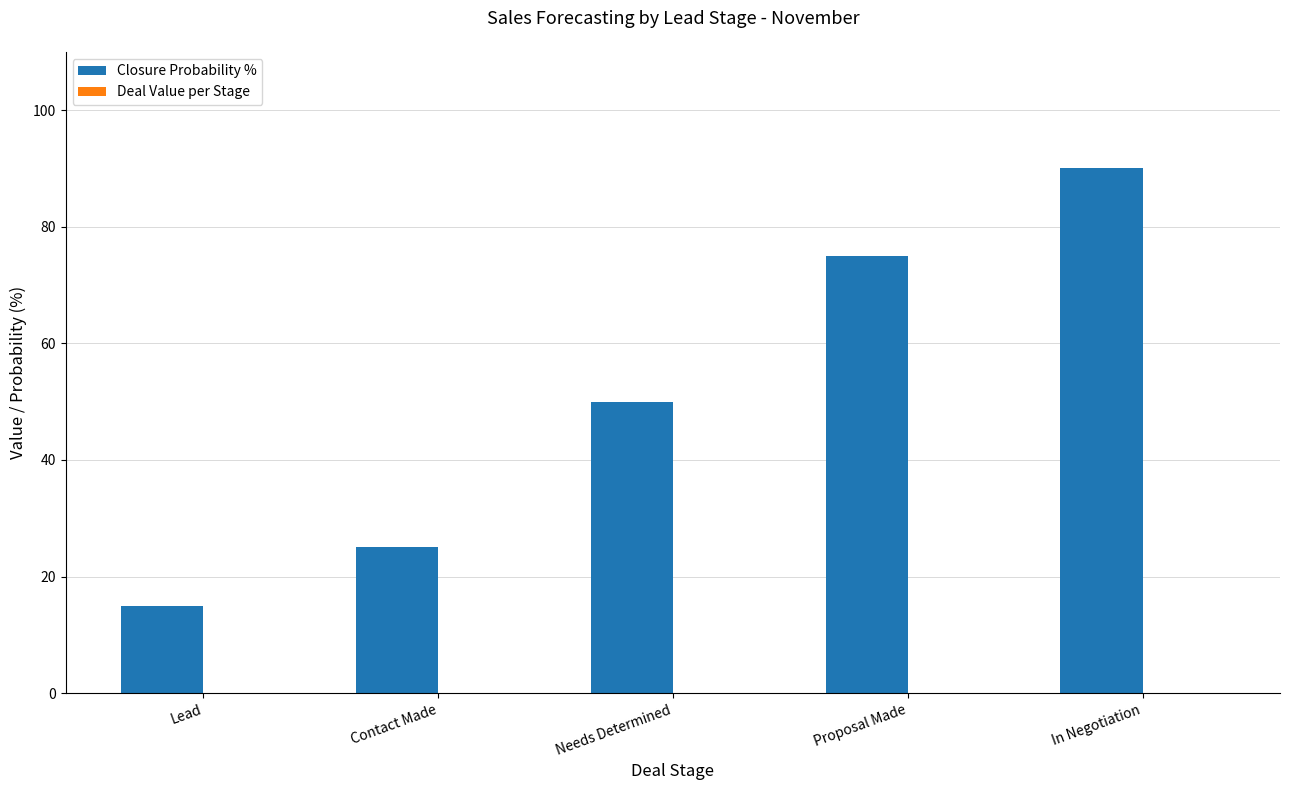

The value at Proposal Made is 75. True or false?

True